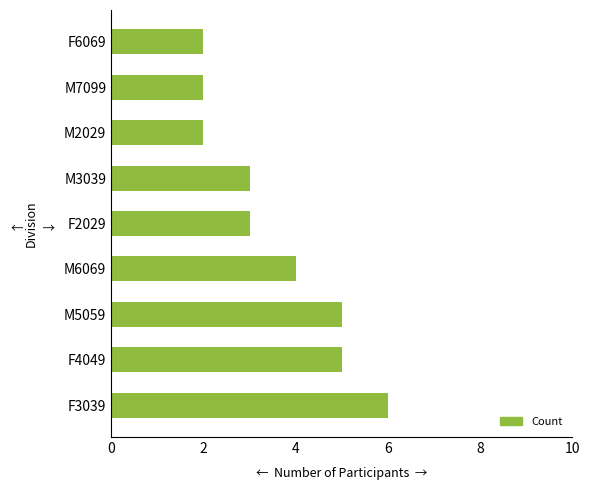

The value at M2029 is 2. True or false?

True